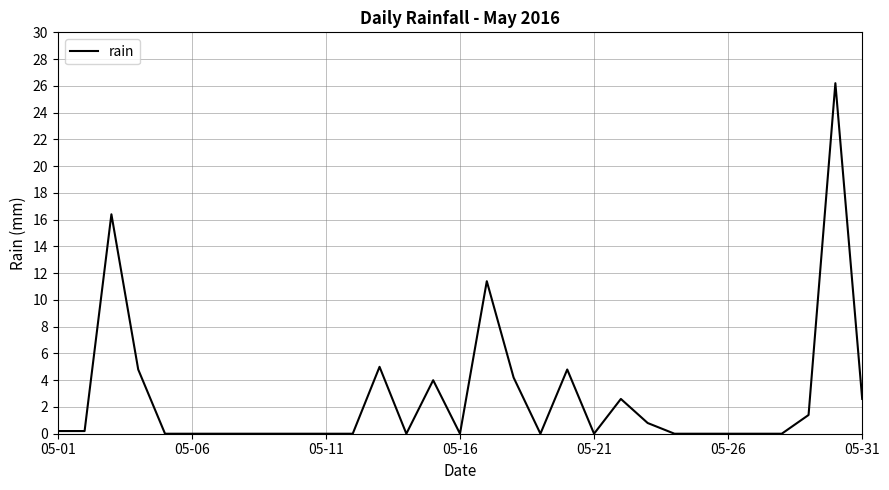

What is the difference between the maximum and minimum values?

26.2